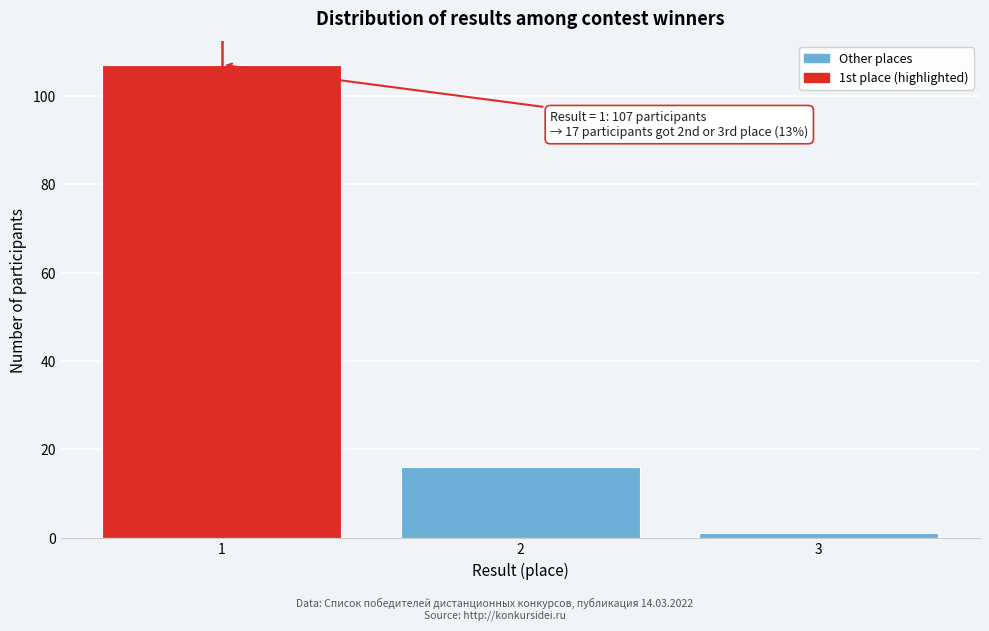

Reading left to right, what are all the values shown in this chart?

107	16	1